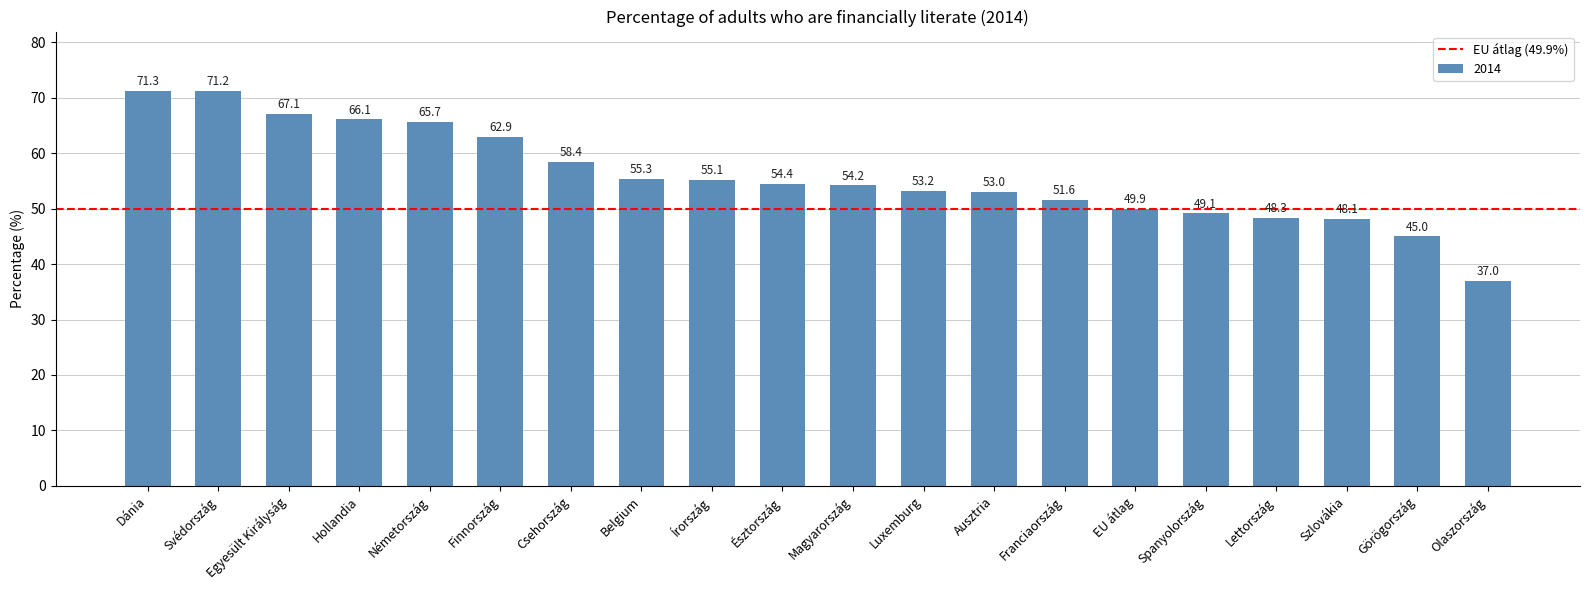

At which category does the chart reach its peak across all series?

Dánia